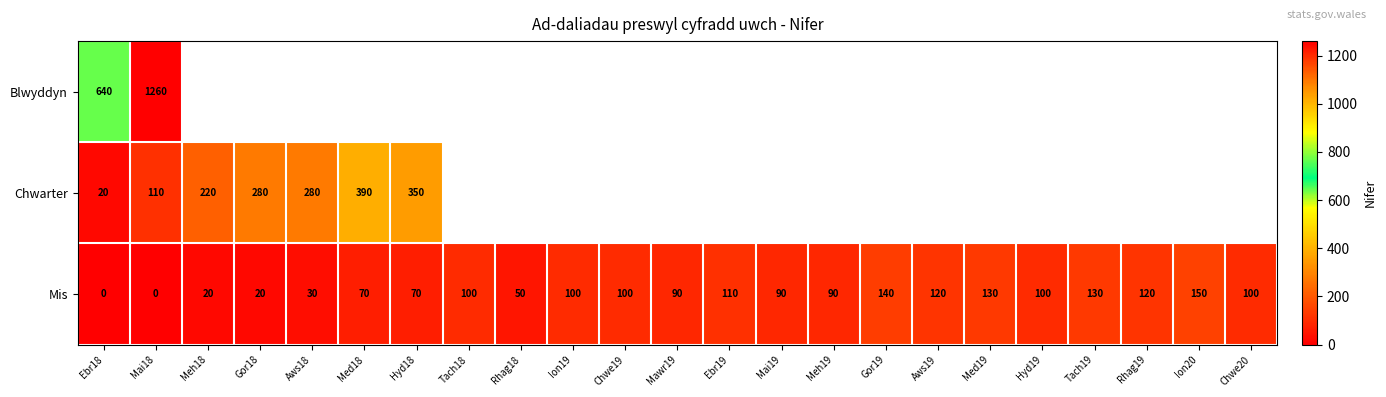

Which category has the lowest value across all series?

Ebr18